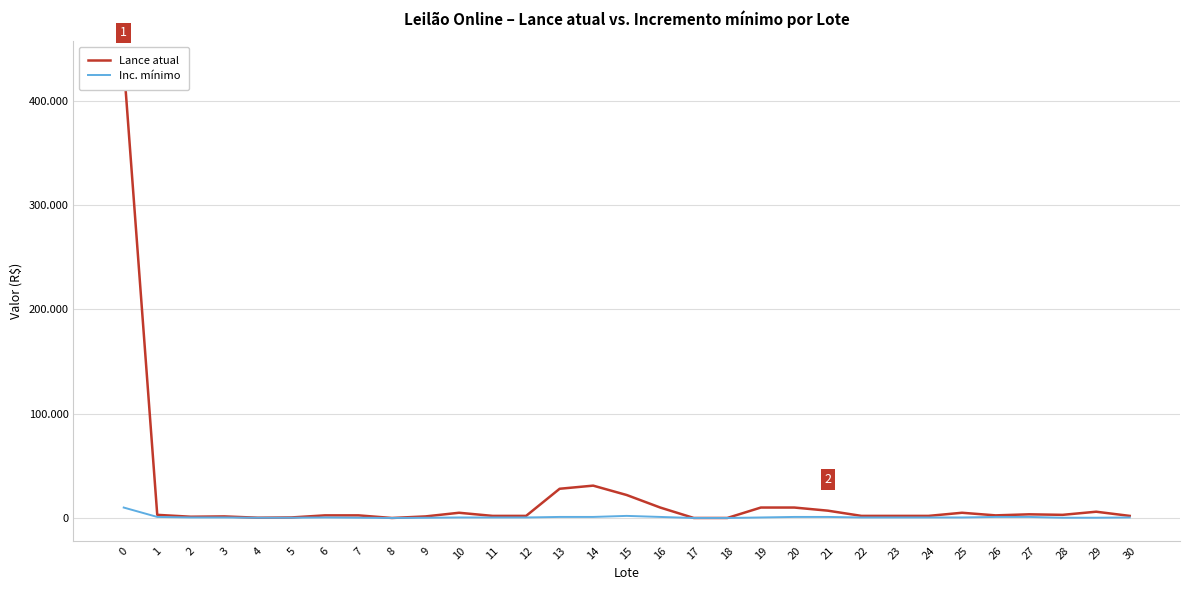

True or false: Lance atual has a value of 1.1 at 18.

False